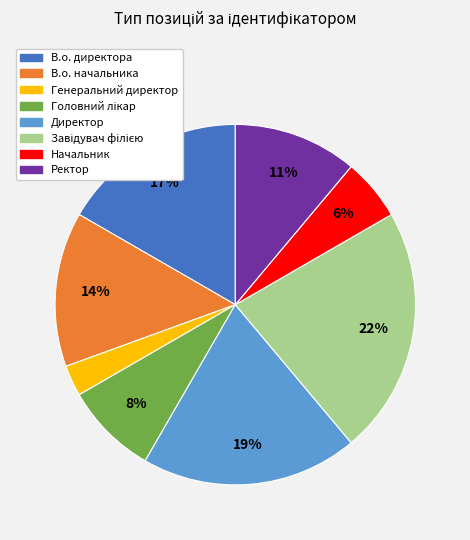

Do В.о. начальника and В.о. директора together represent more than half of the pie?

No